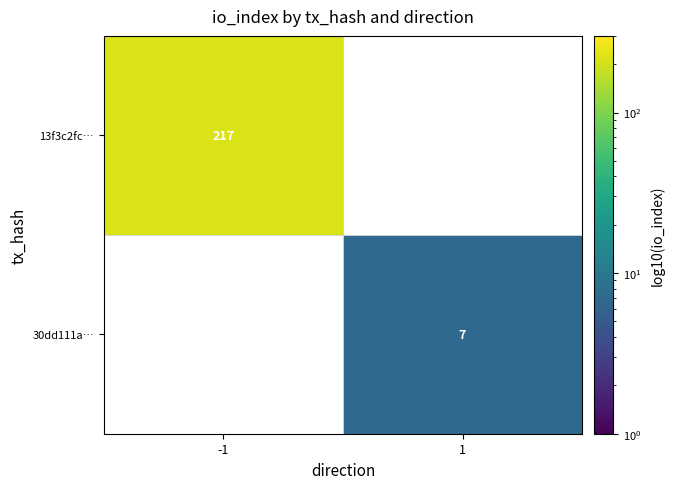

Which label corresponds to the smallest value in the chart?

1